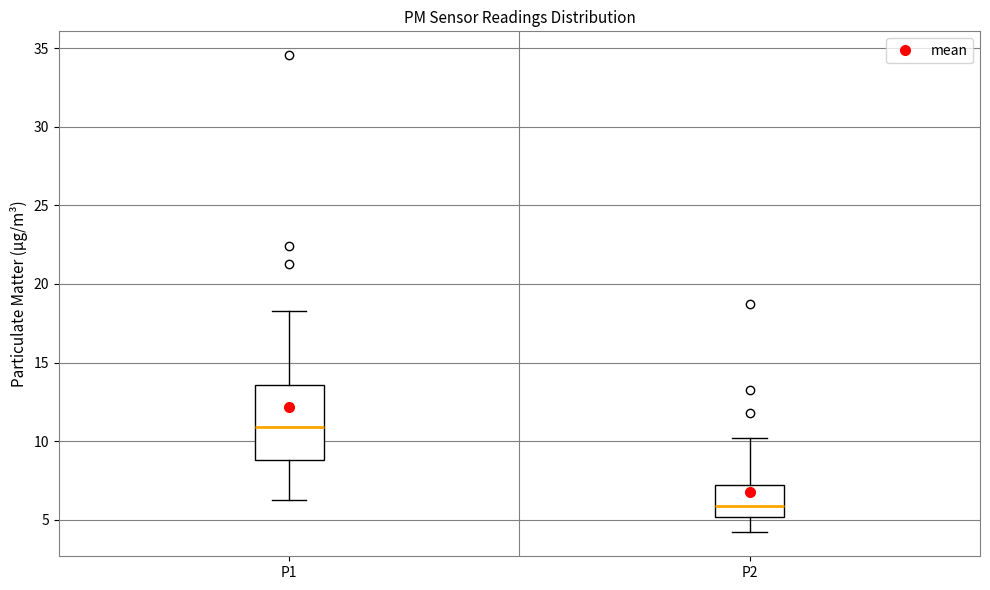

Where does the upper whisker of the box for P2 end on the y-axis? The values are not printed on the chart, so give them approximately, as read against the axis.

10.0